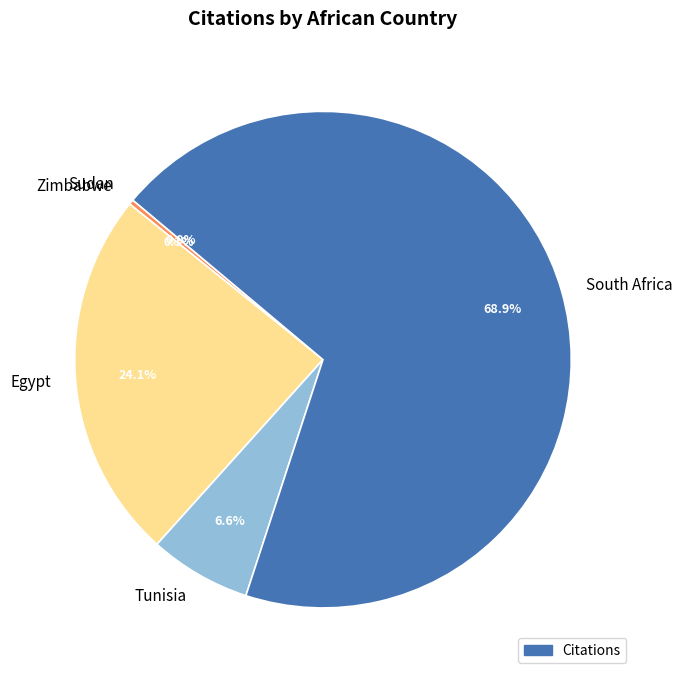

What is the total percentage of Egypt and Zimbabwe?

24.5%